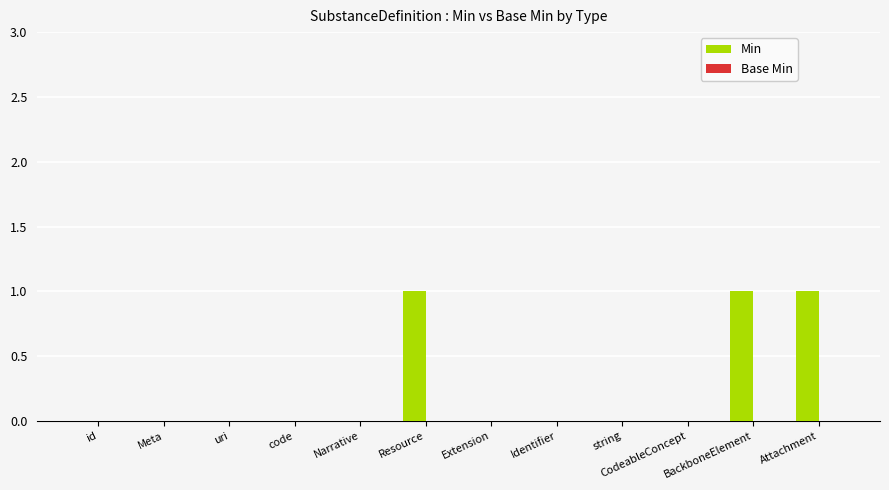

What is the sum of all values?

3